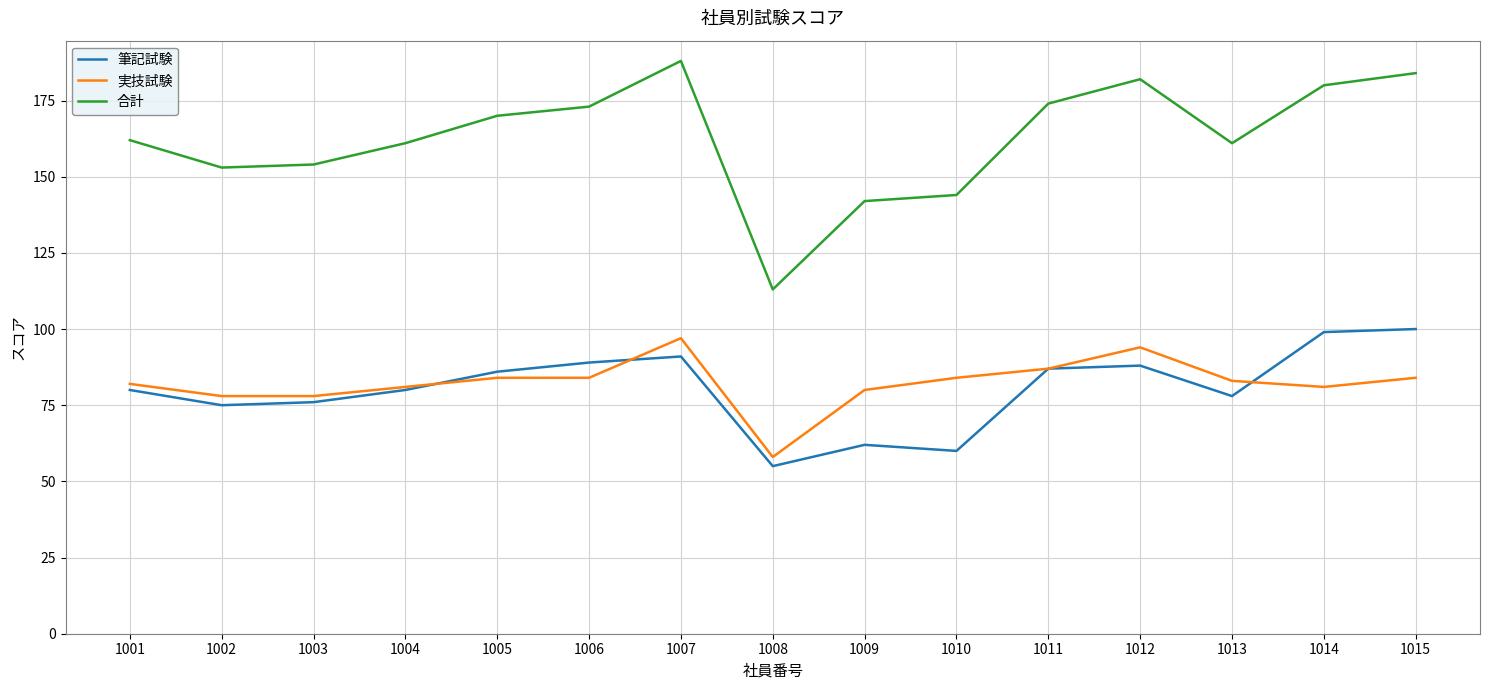

Reading left to right, extract all data points from this chart.

筆記試験: 1001=80	1002=75	1003=76	1004=80	1005=86	1006=89	1007=91	1008=55	1009=62	1010=60	1011=87	1012=88	1013=78	1014=99	1015=100
実技試験: 1001=82	1002=78	1003=78	1004=81	1005=84	1006=84	1007=97	1008=58	1009=80	1010=84	1011=87	1012=94	1013=83	1014=81	1015=84
合計: 1001=162	1002=153	1003=154	1004=161	1005=170	1006=173	1007=188	1008=113	1009=142	1010=144	1011=174	1012=182	1013=161	1014=180	1015=184